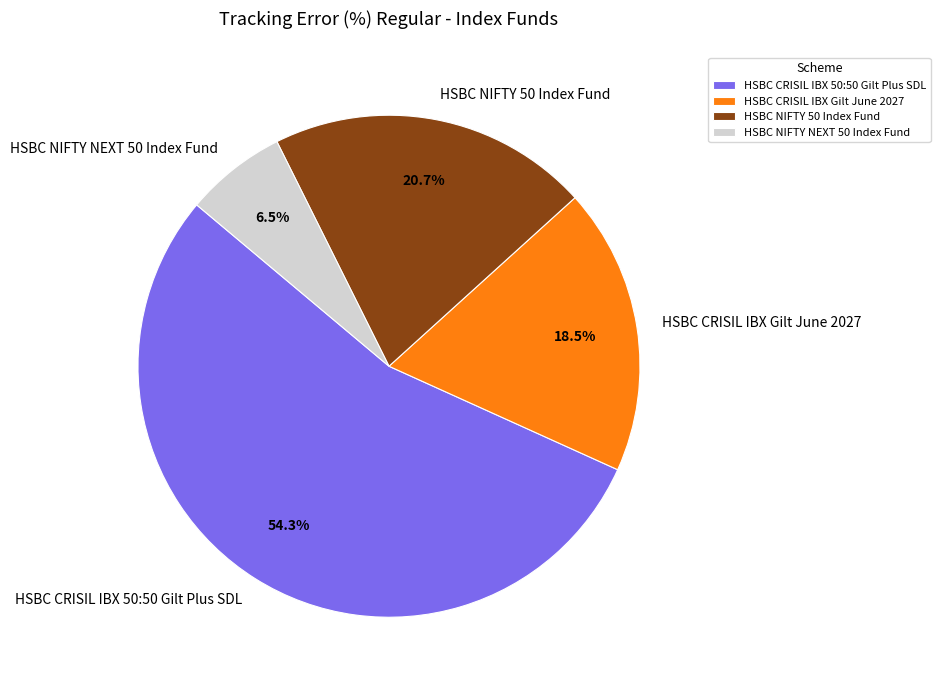

Rank the categories by value from highest to lowest.

HSBC CRISIL IBX 50:50 Gilt Plus SDL, HSBC NIFTY 50 Index Fund, HSBC CRISIL IBX Gilt June 2027, HSBC NIFTY NEXT 50 Index Fund